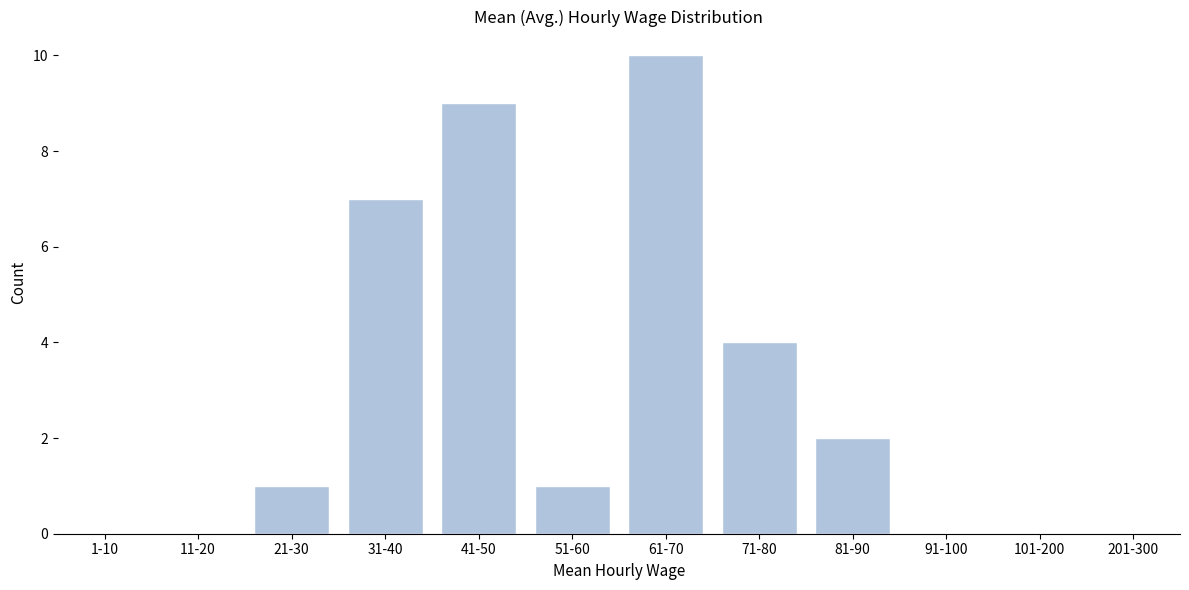

Reading right to left, list all the values displayed in this chart.

201-300=0	101-200=0	91-100=0	81-90=2	71-80=4	61-70=10	51-60=1	41-50=9	31-40=7	21-30=1	11-20=0	1-10=0